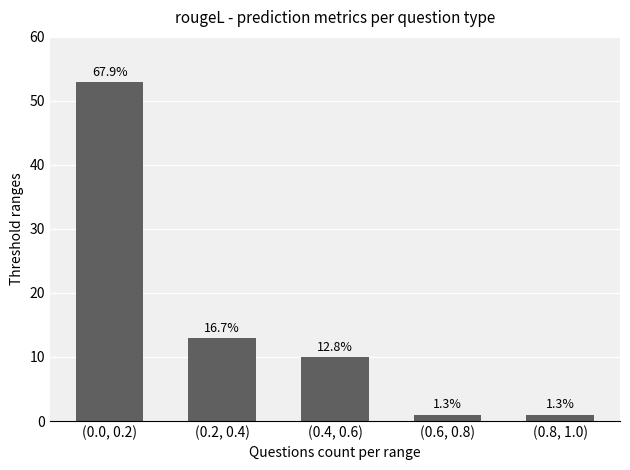

Does the chart contain any negative values?

No